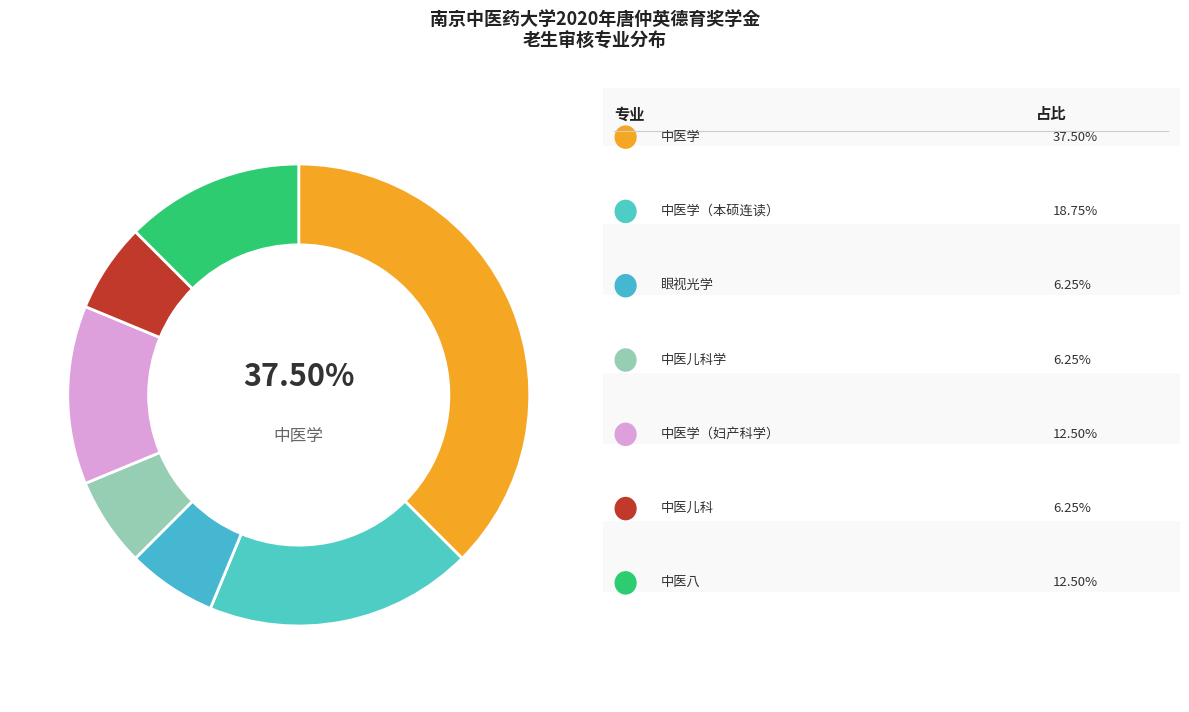

To the nearest percent, what is the average slice percentage?

14%